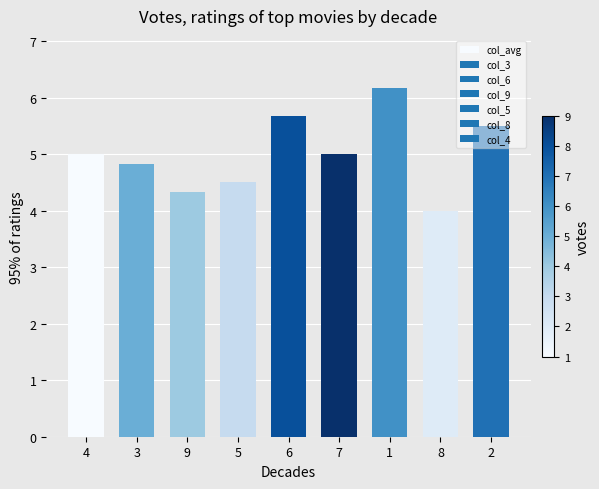

At which category does the chart reach its minimum across all series?

8